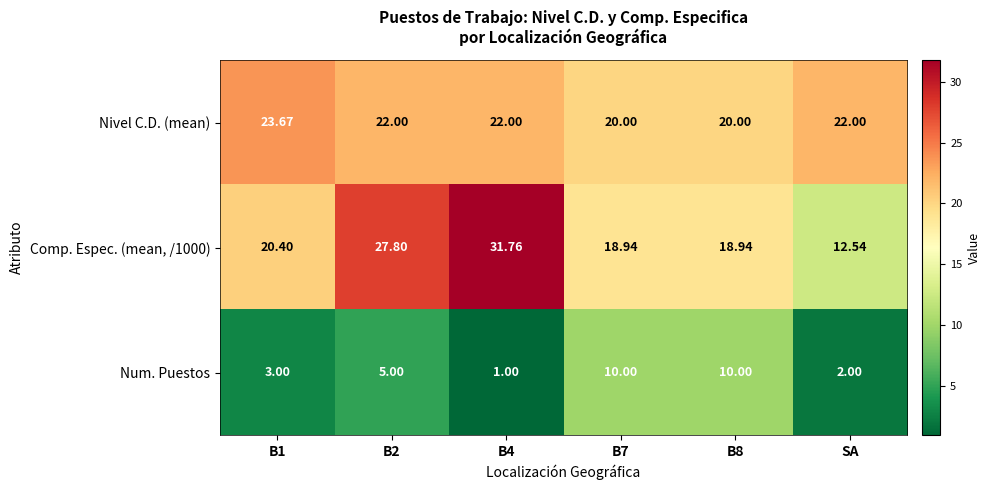

How many distinct data groups are displayed?

3